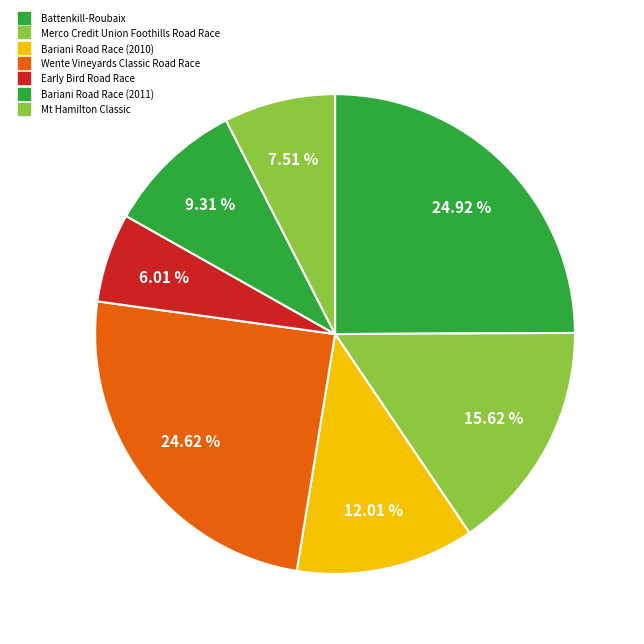

How many slices are in this pie chart?

7